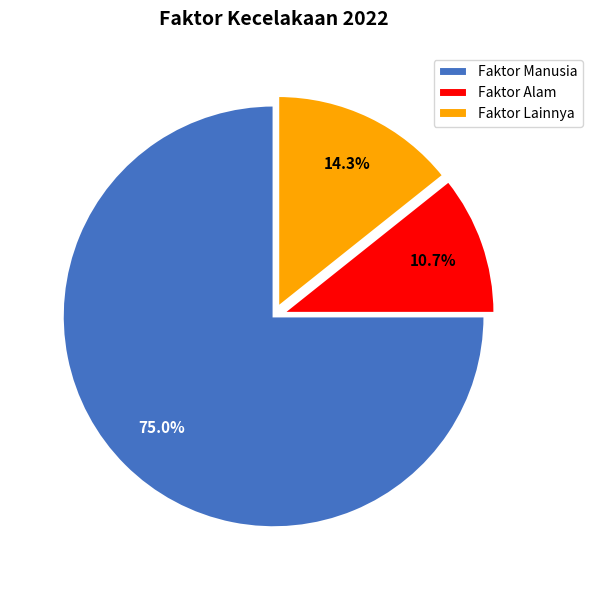

What is the ratio of the value at Faktor Lainnya to the value at Faktor Manusia?

0.2